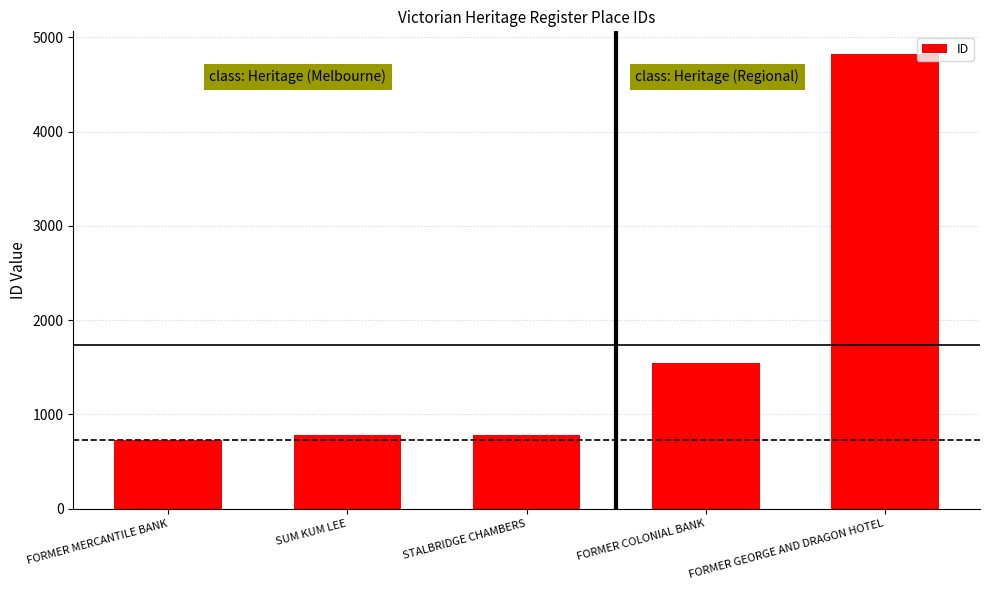

Which category has the highest value across all series?

FORMER GEORGE AND DRAGON HOTEL